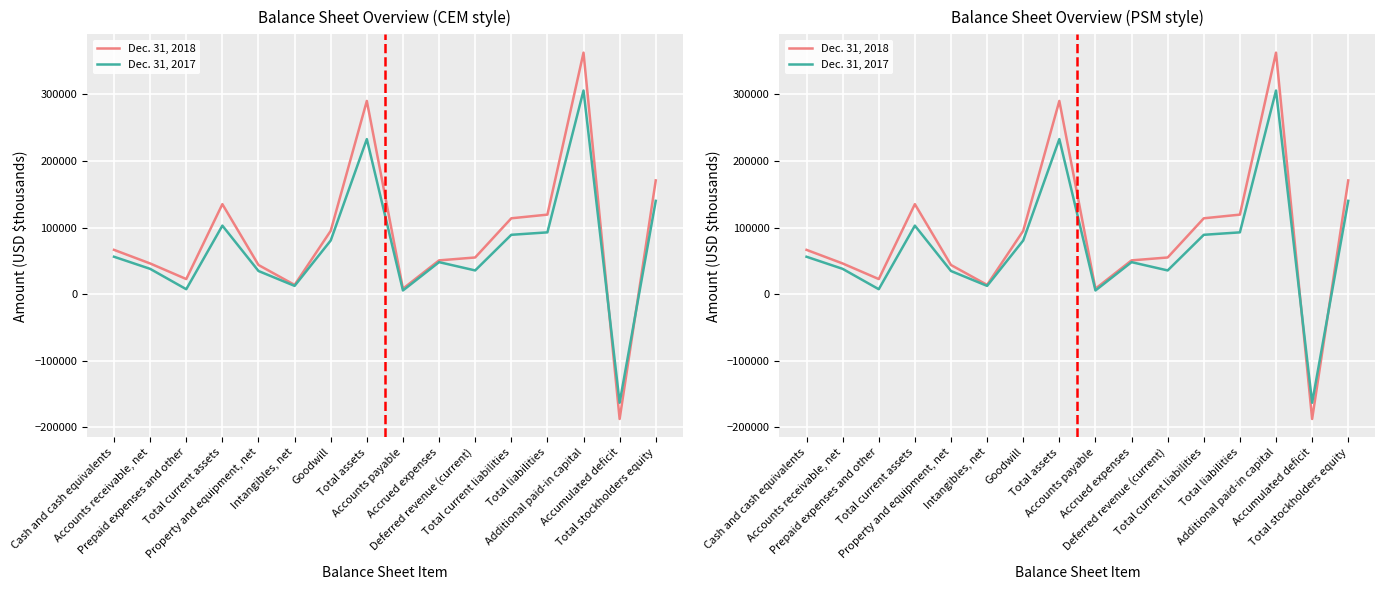

How many values in Dec. 31, 2017 are below zero?

1